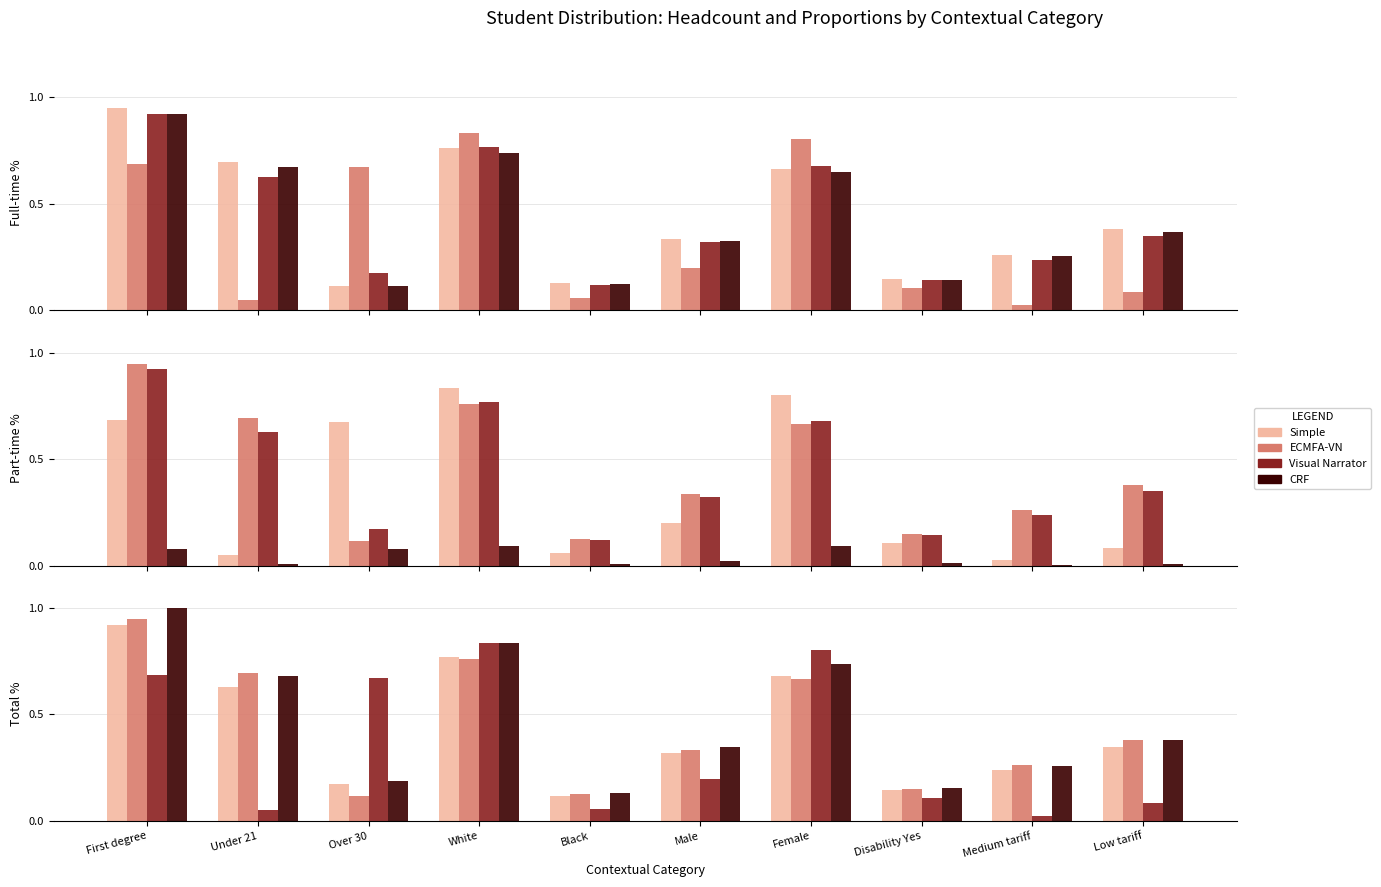

Where is ECMFA-VN nearest to the value 0?

Over 30